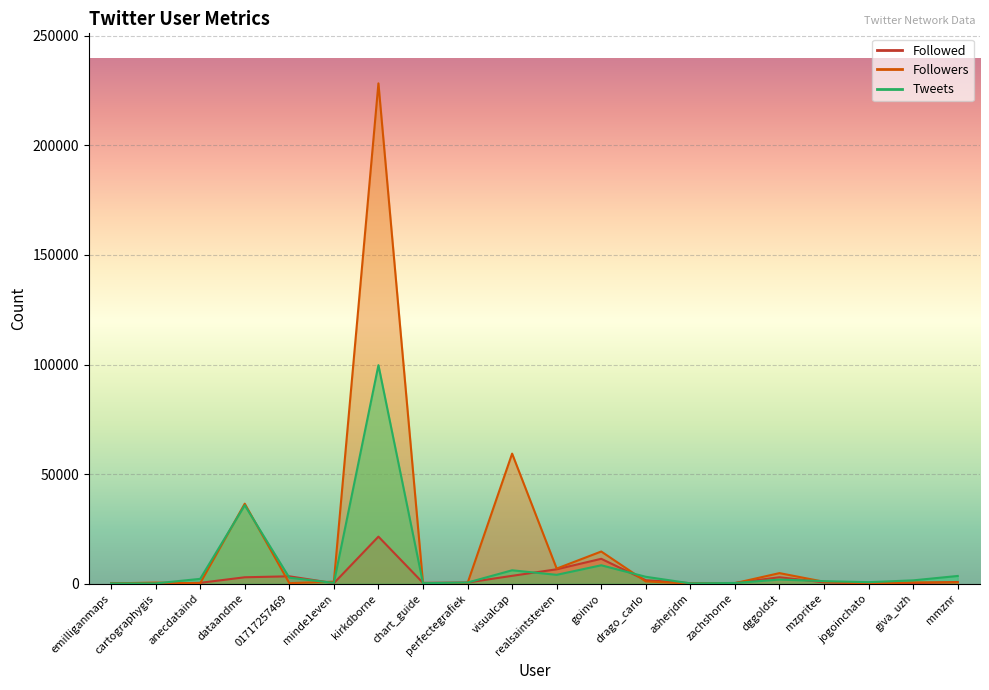

Which series has the widest spread of values?

Followers